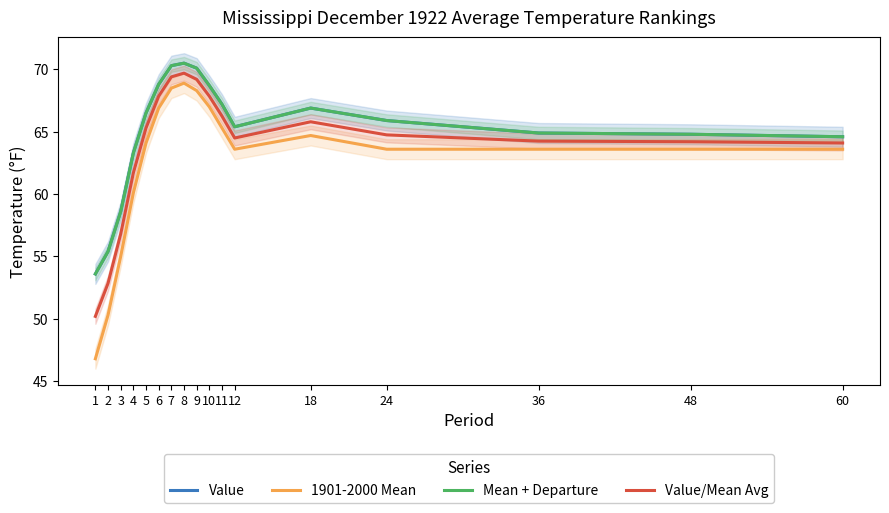

Reading right to left, what are all the values shown in this chart?

Value: 60=64.6	48=64.8	36=64.9	24=65.9	18=66.9	12=65.4	11=67.2	10=68.7	9=70.1	8=70.5	7=70.3	6=68.8	5=66.5	4=63.3	3=58.6	2=55.4	1=53.6
1901-2000 Mean: 60=63.6	48=63.6	36=63.6	24=63.6	18=64.7	12=63.6	11=65.3	10=67.0	9=68.3	8=68.9	7=68.5	6=66.9	5=64.1	4=60.1	3=55.0	2=50.3	1=46.8
Mean + Departure: 60=64.6	48=64.8	36=64.9	24=65.9	18=66.9	12=65.4	11=67.2	10=68.7	9=70.1	8=70.5	7=70.3	6=68.8	5=66.5	4=63.3	3=58.6	2=55.4	1=53.6
Value/Mean Avg: 60=64.1	48=64.2	36=64.2	24=64.8	18=65.8	12=64.5	11=66.2	10=67.8	9=69.2	8=69.7	7=69.4	6=67.8	5=65.3	4=61.7	3=56.8	2=52.8	1=50.2